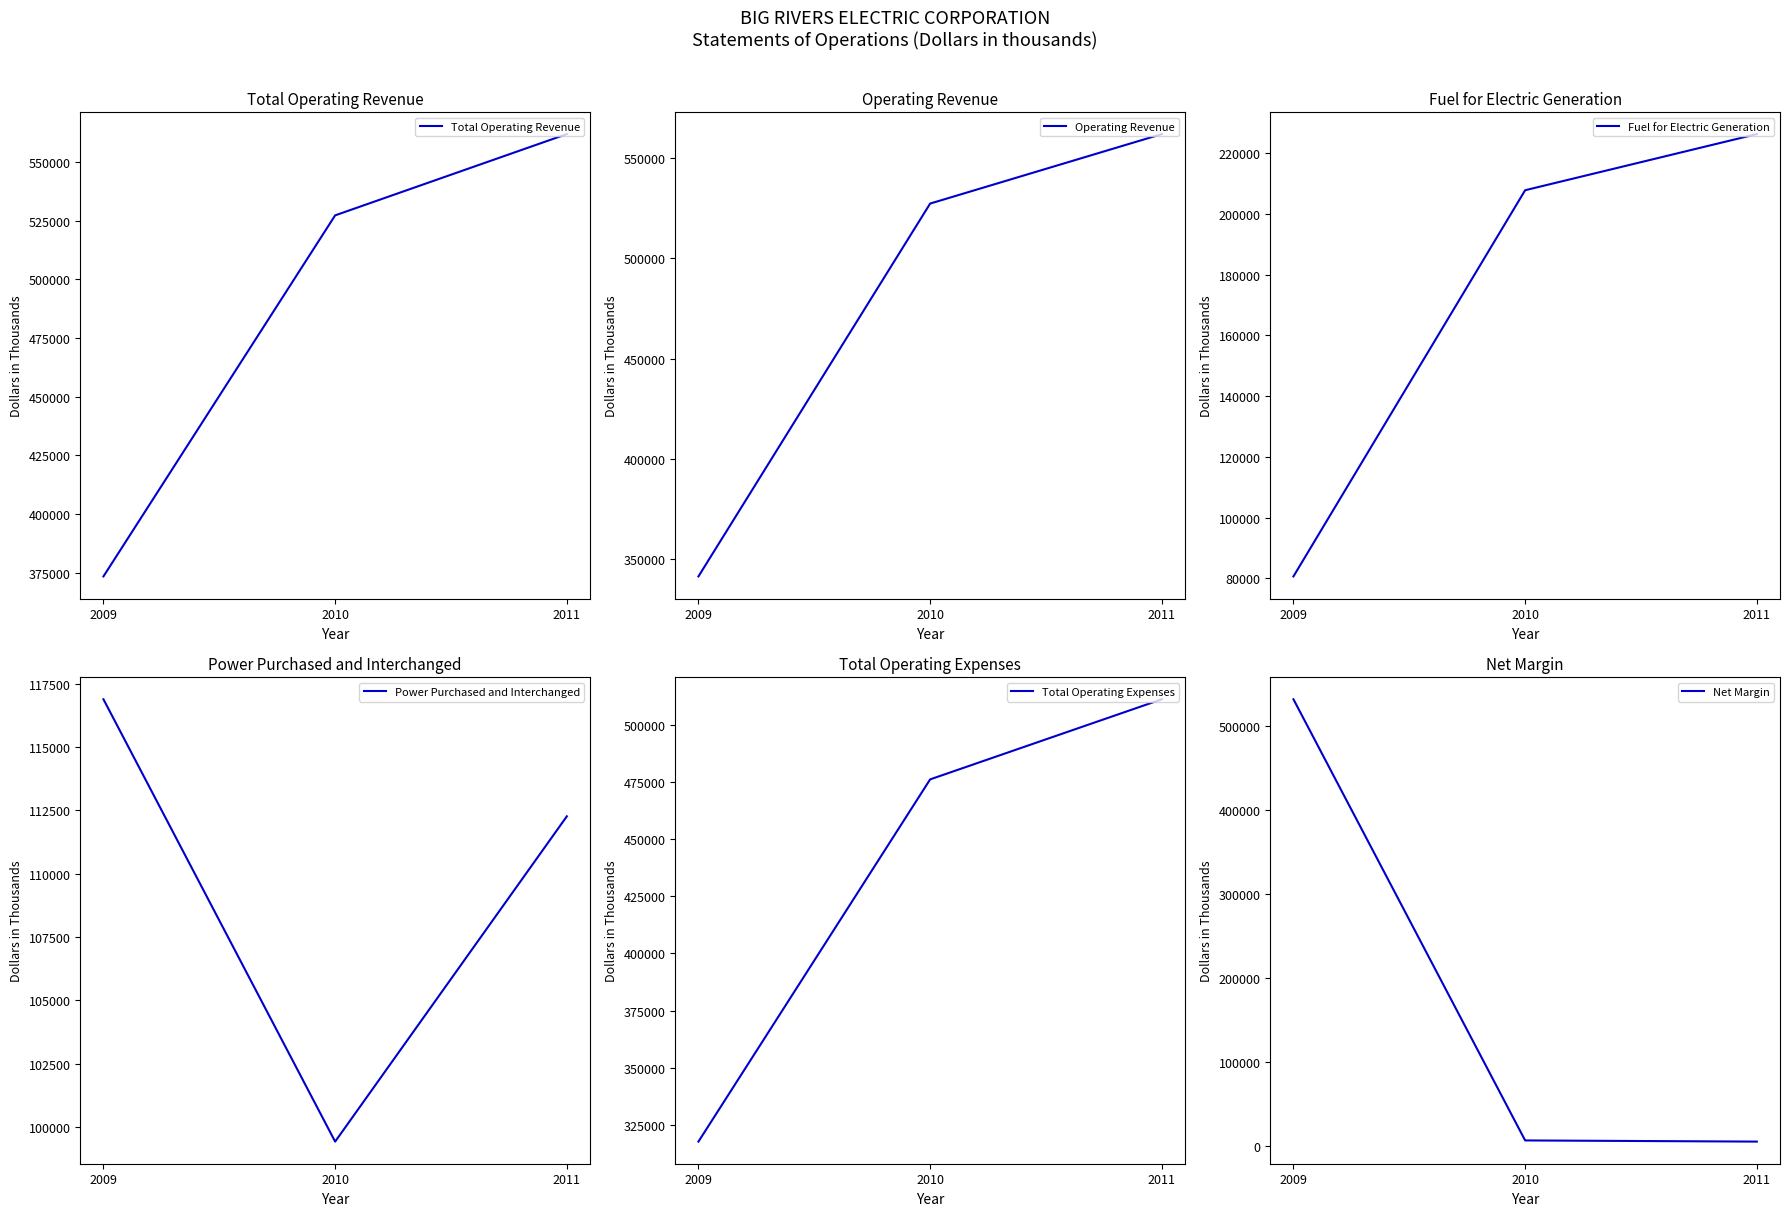

At which category is the sum across all series the highest?

2011